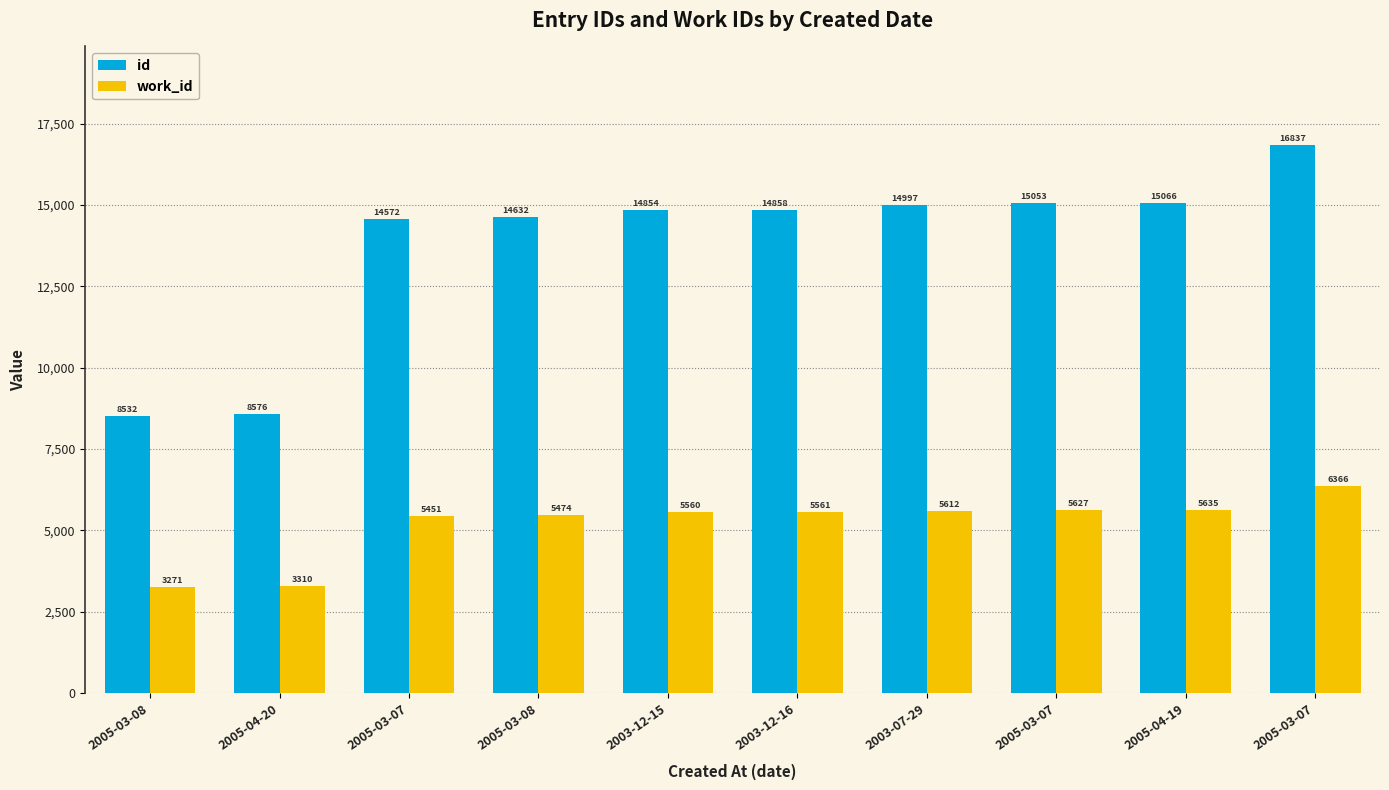

What is the label of the 2nd bar from the left?

2005-04-20